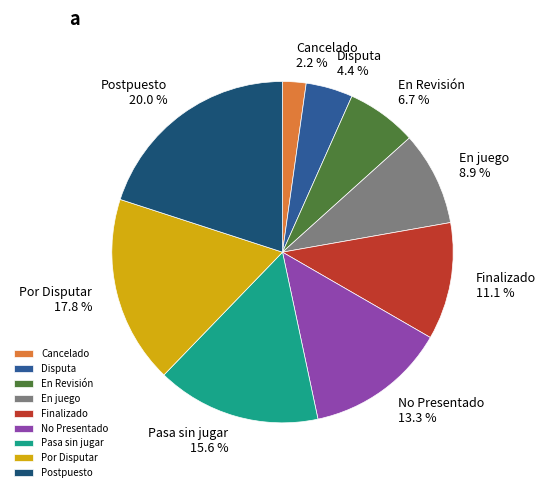

Which slice is the smallest?

Cancelado